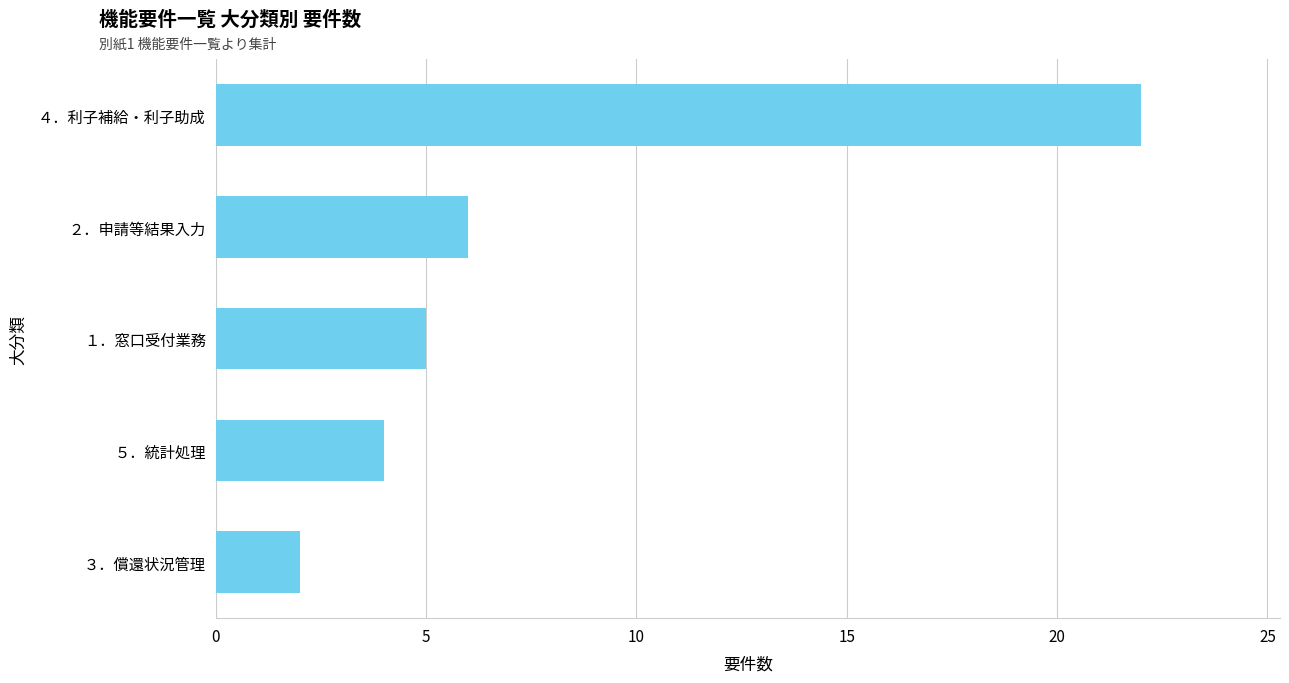

At which label is the value closest to 12?

２．申請等結果入力